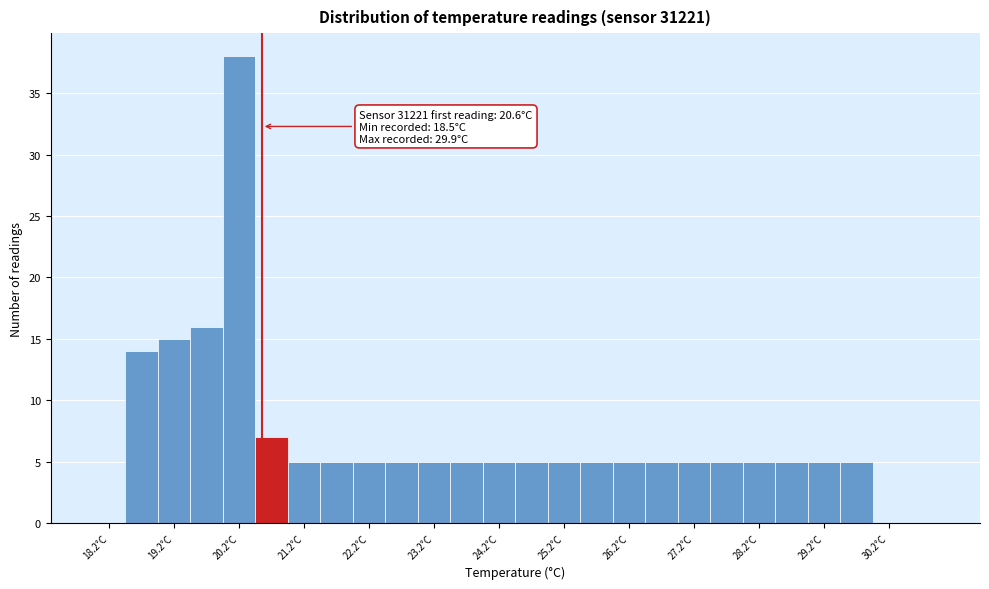

Over which range of the x-axis is the bar tallest?

20.0 to 20.5